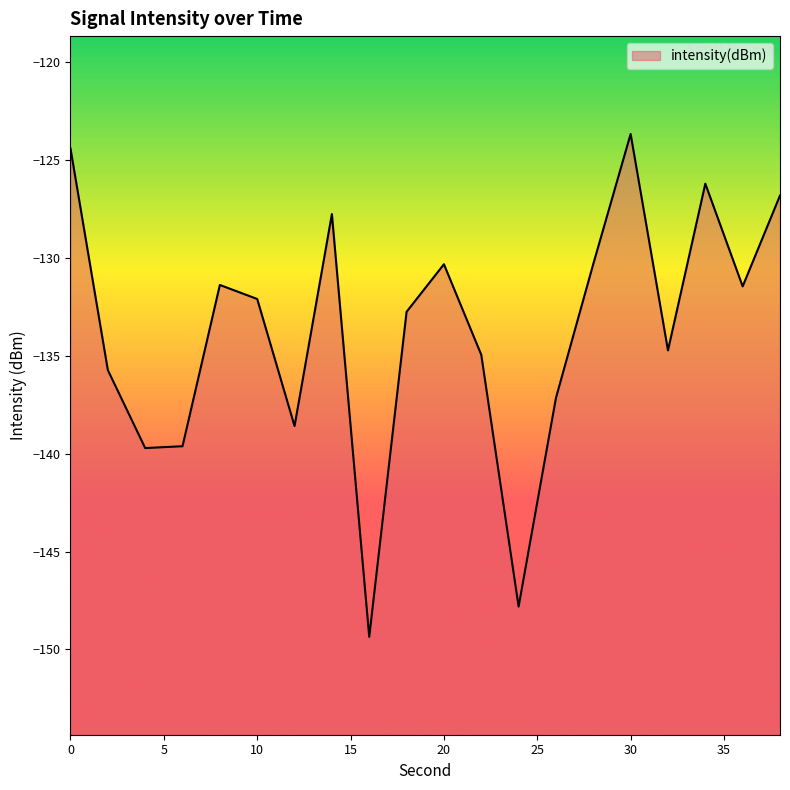

Which category has the lowest value across all series?

16